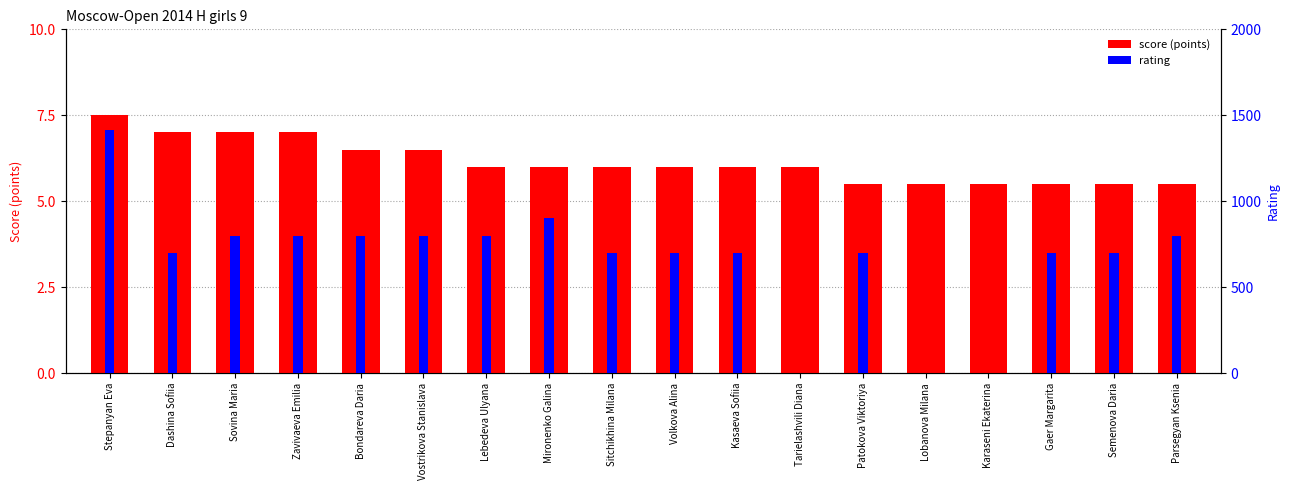

What is the sum of all score values?

110.5